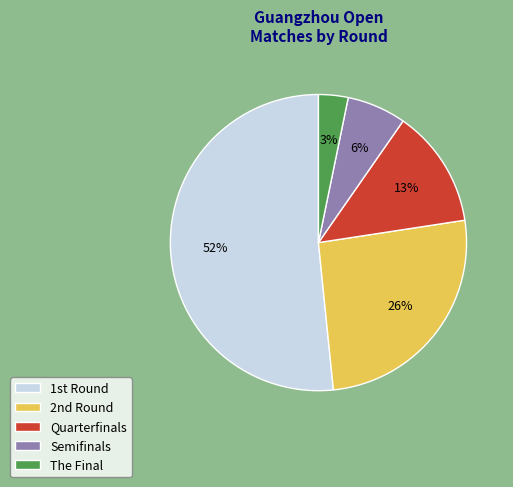

To the nearest percent, what portion does Semifinals represent?

6%